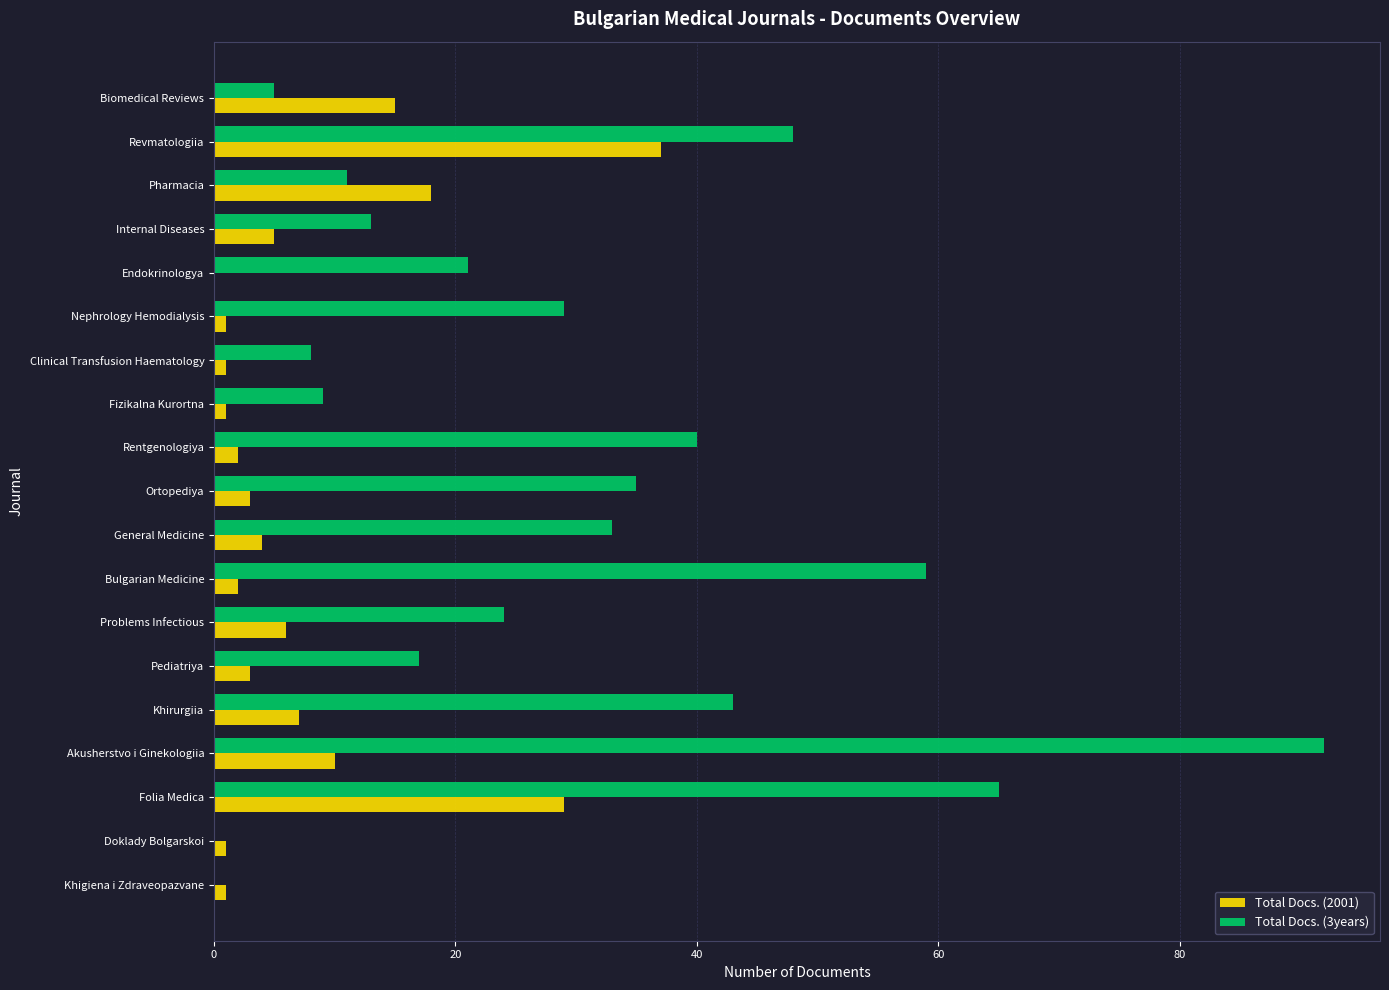

Between Pharmacia and General Medicine, which series saw the biggest shift?

Total Docs. (3years)